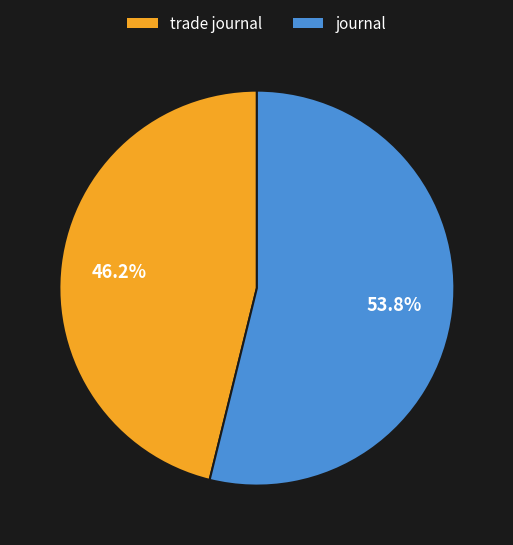

To the nearest percent, what is the difference between the largest and smallest slice percentages?

8%